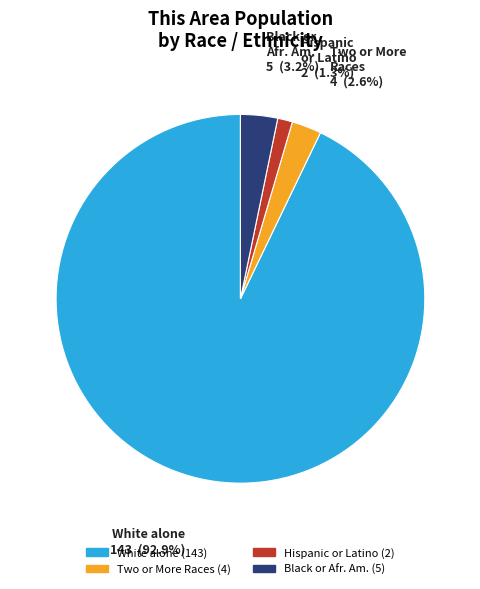

Is there a majority slice in this chart?

Yes